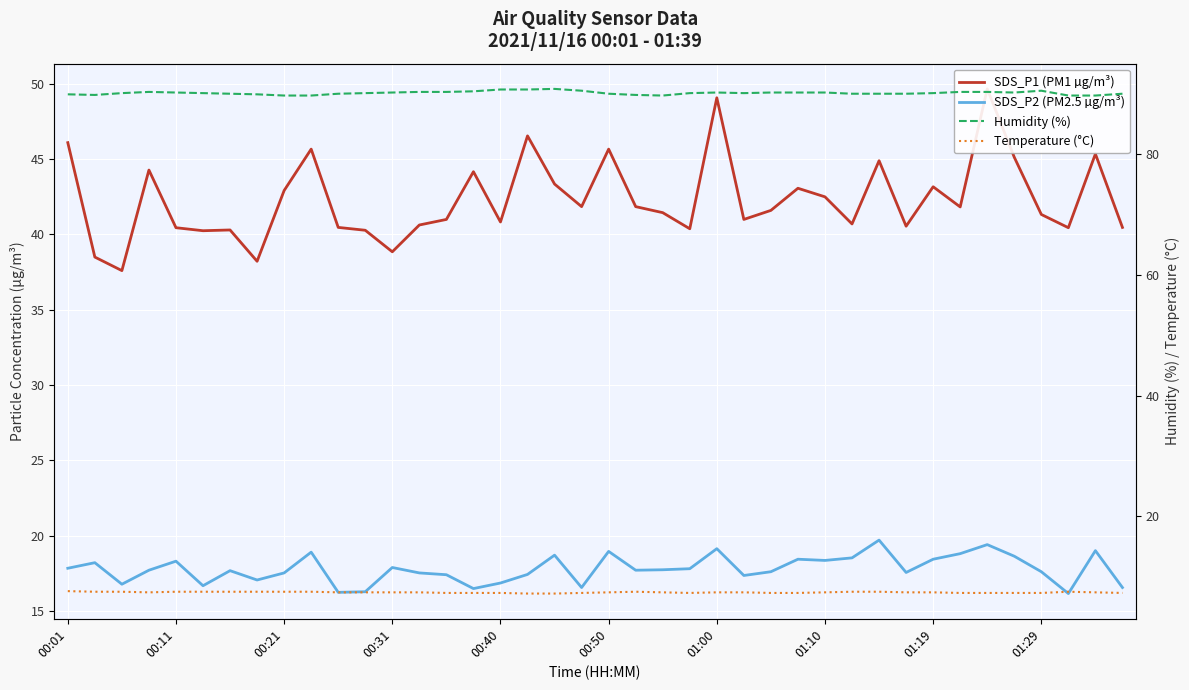

Rank the series by their maximum value, from lowest to highest.

Temperature (°C), SDS_P2 (PM2.5 µg/m³), SDS_P1 (PM1 µg/m³), Humidity (%)